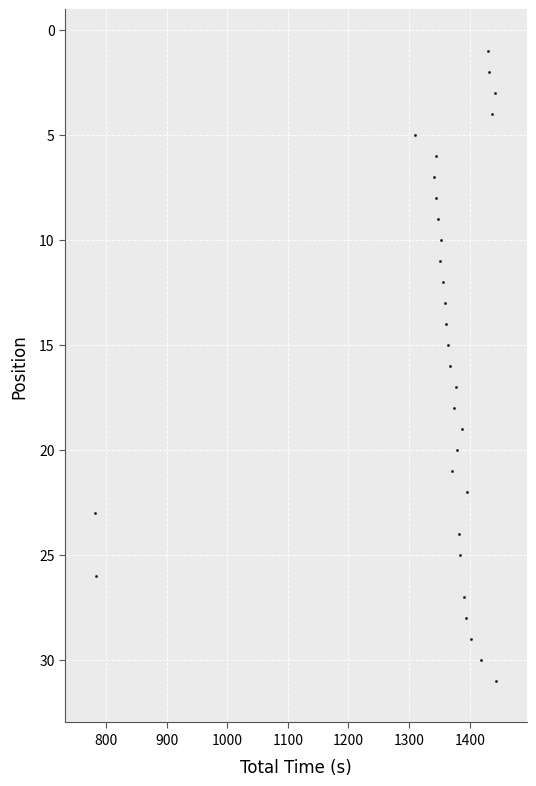

What is the range of Y values (max minus min)?

30